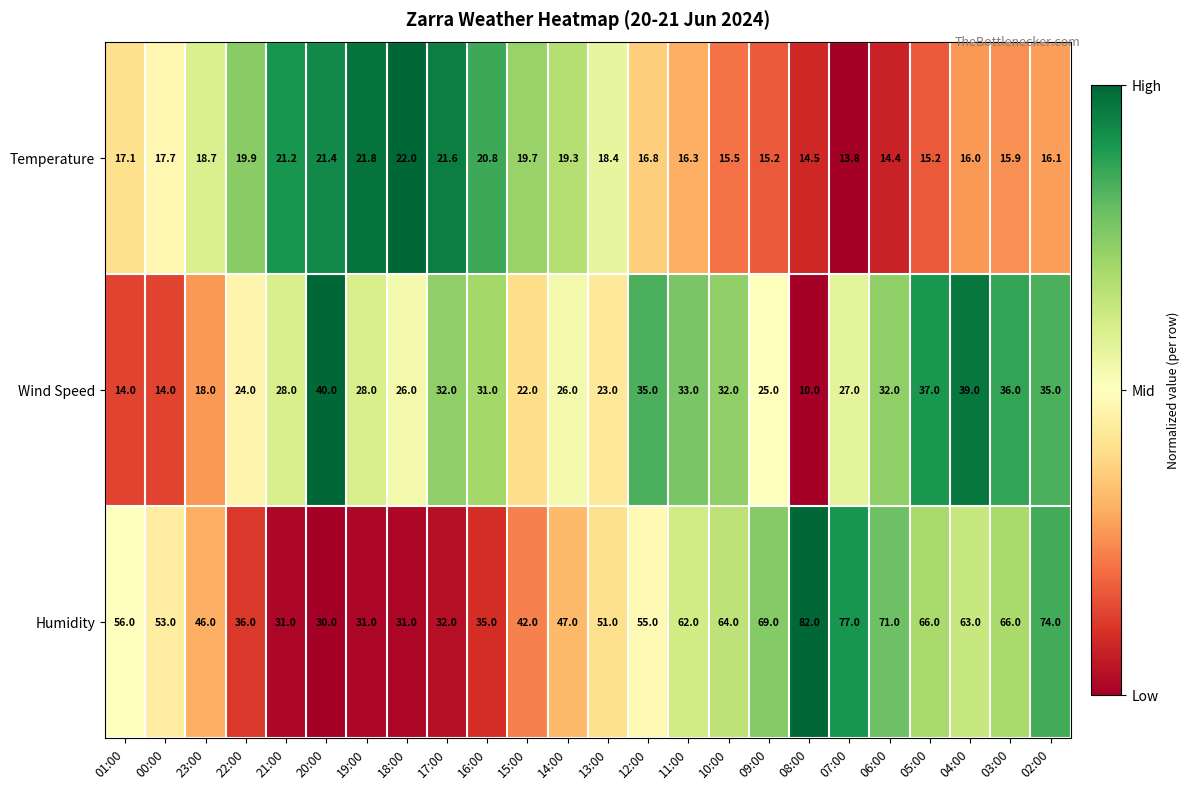

Rank the series at 05:00 from lowest to highest value.

Temperature, Wind Speed, Humidity